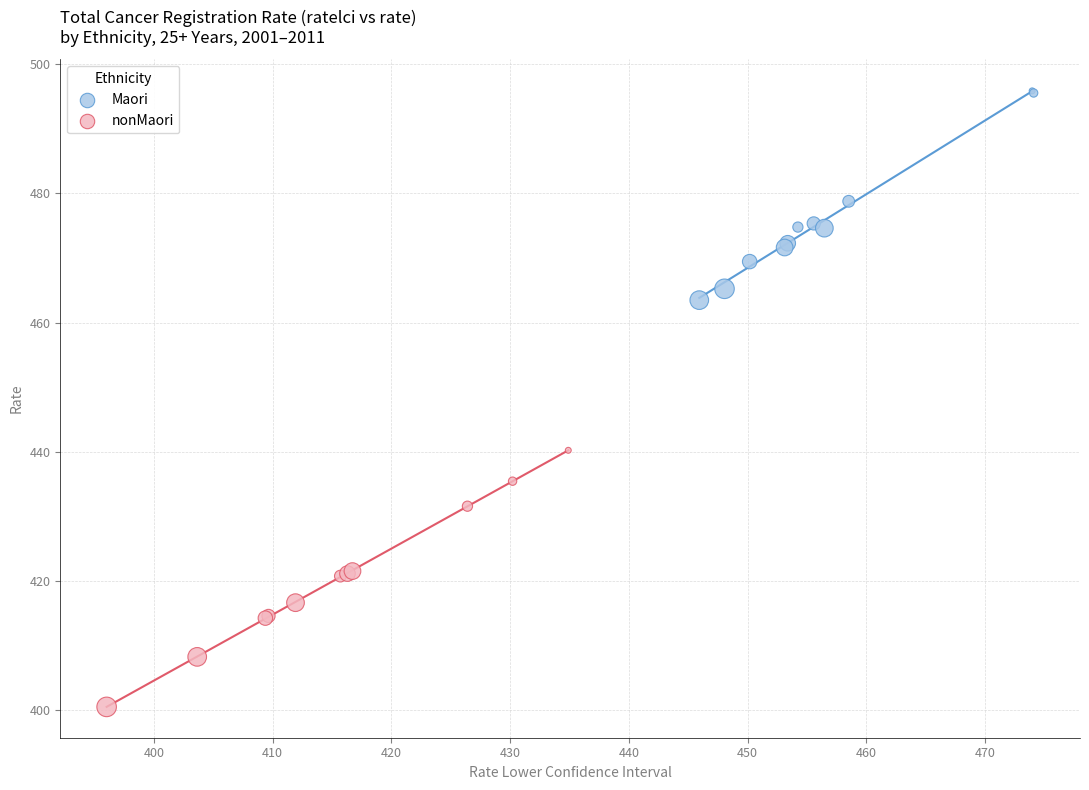

Which series has the widest spread of Y values?

nonMaori